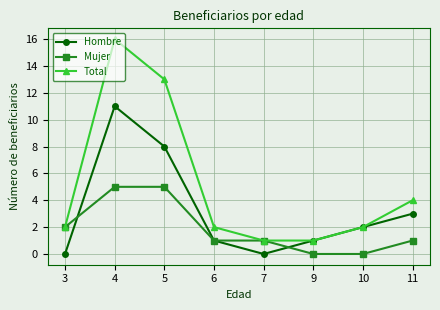

Does the chart display data point markers on the line(s)?

Yes